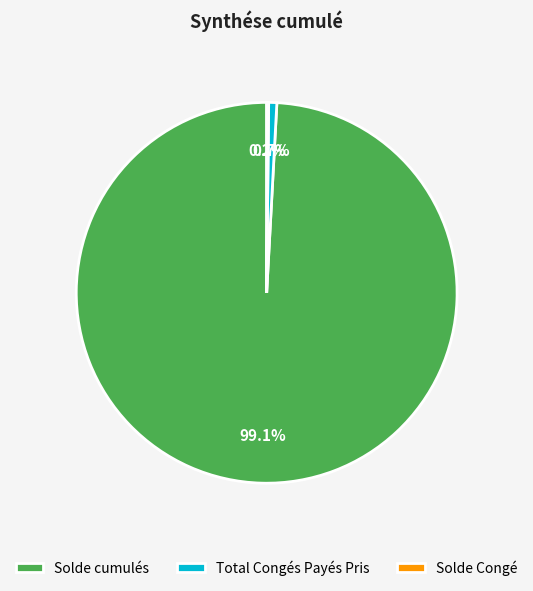

To the nearest percent, what is the difference between the largest and smallest slice percentages?

99%